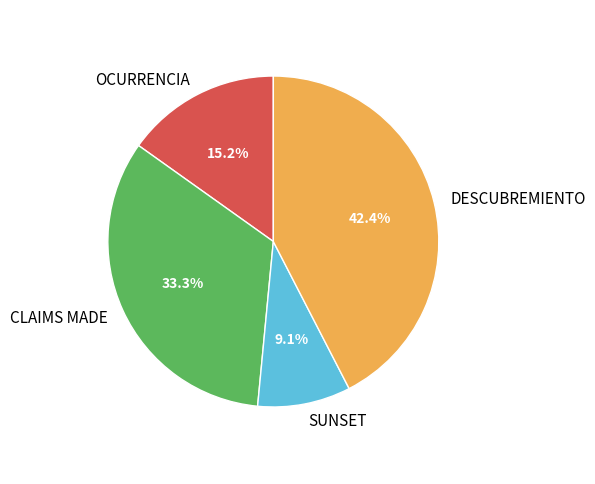

What percentage is the CLAIMS MADE slice, to the nearest percent?

33%